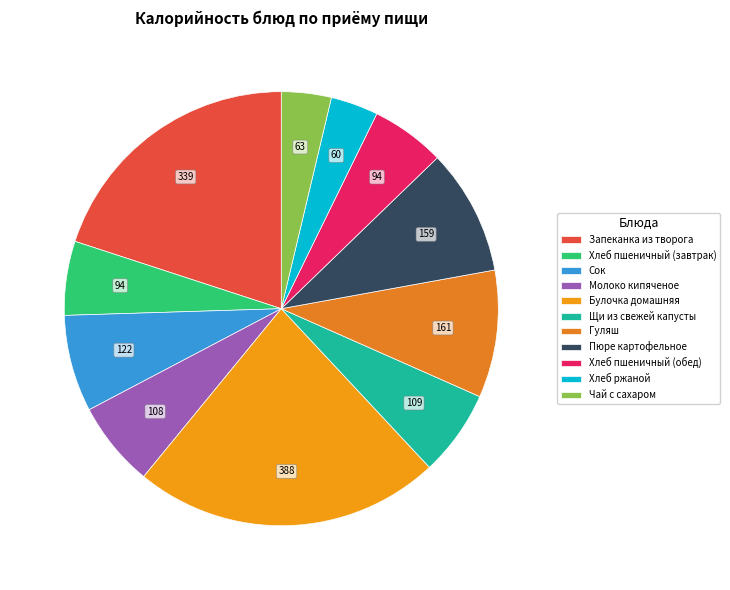

To the nearest percent, what percentage of the pie is Молоко кипяченое?

6%